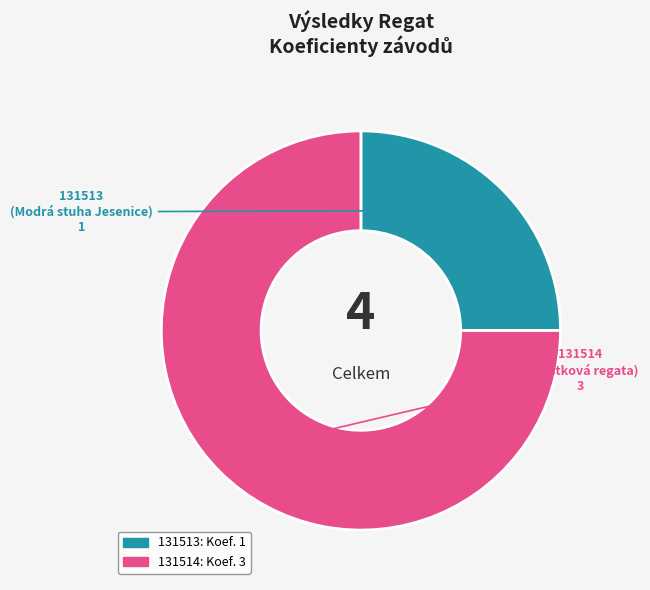

Approximately how many times larger is the value at 131514 compared to 131513?

3.0